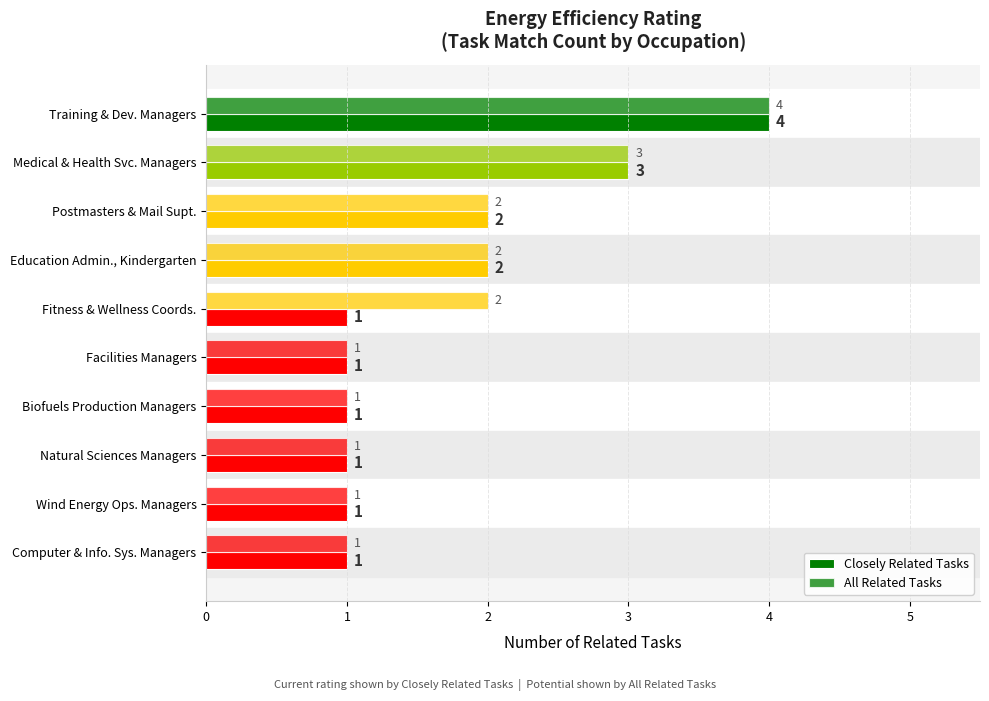

At how many categories does at least one series exceed 3?

1